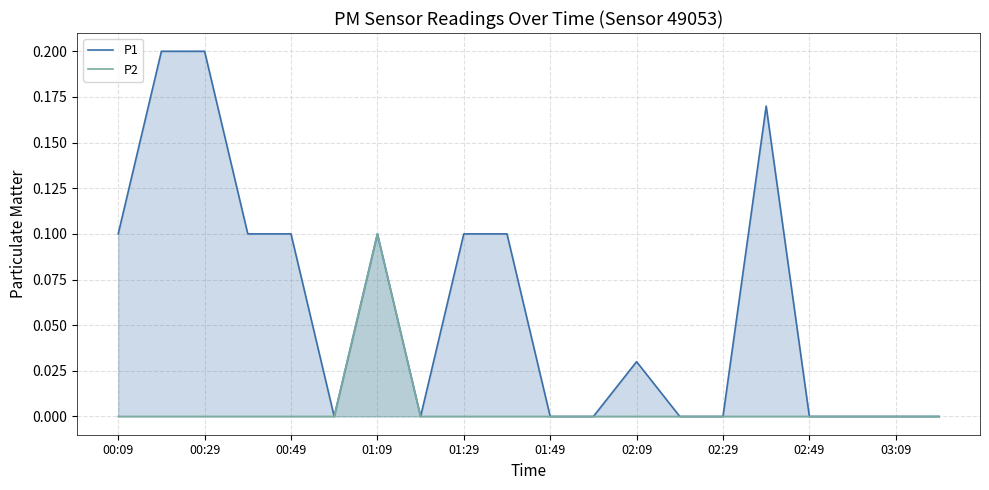

What are all the series names shown in the legend?

P1, P2